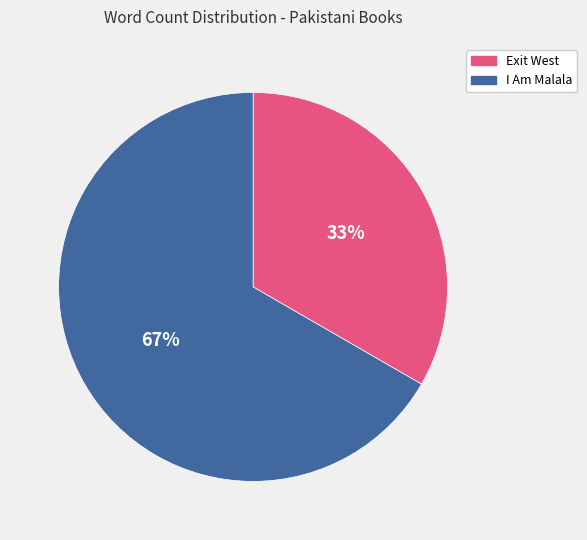

What percentage is the I Am Malala slice, to the nearest percent?

67%